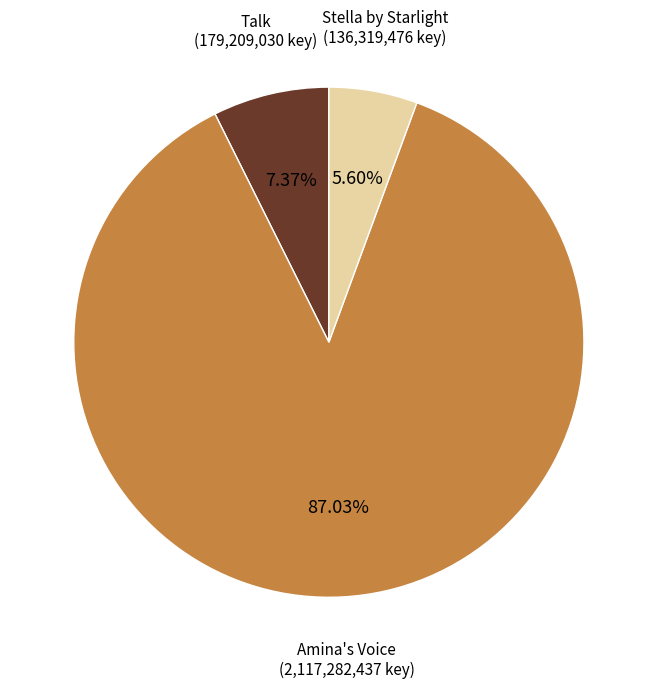

What is the ratio of the value at Stella by Starlight to the value at Talk?

0.8